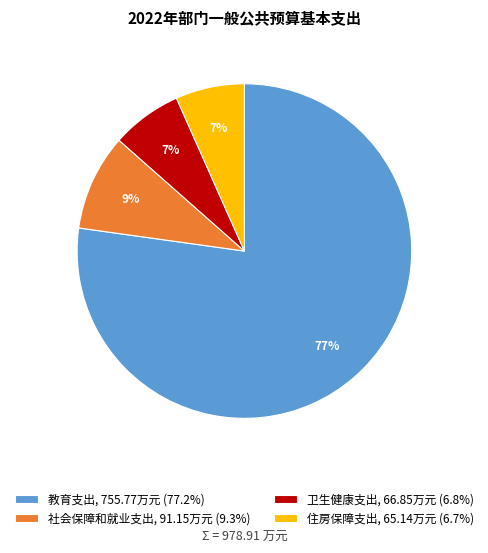

Which slice is the largest?

教育支出